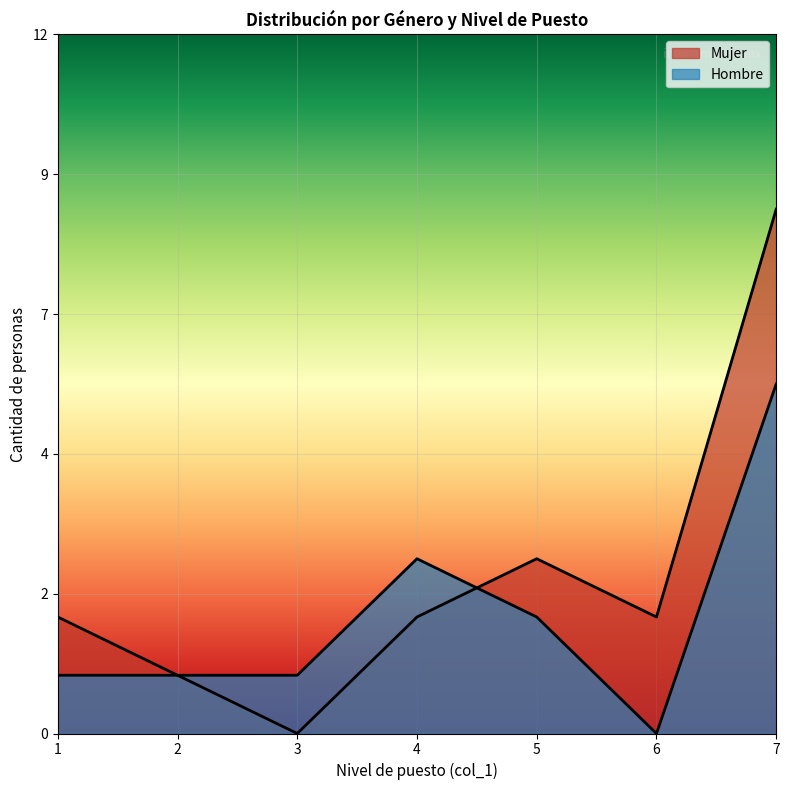

What is the difference between the highest and lowest values at 3?

1